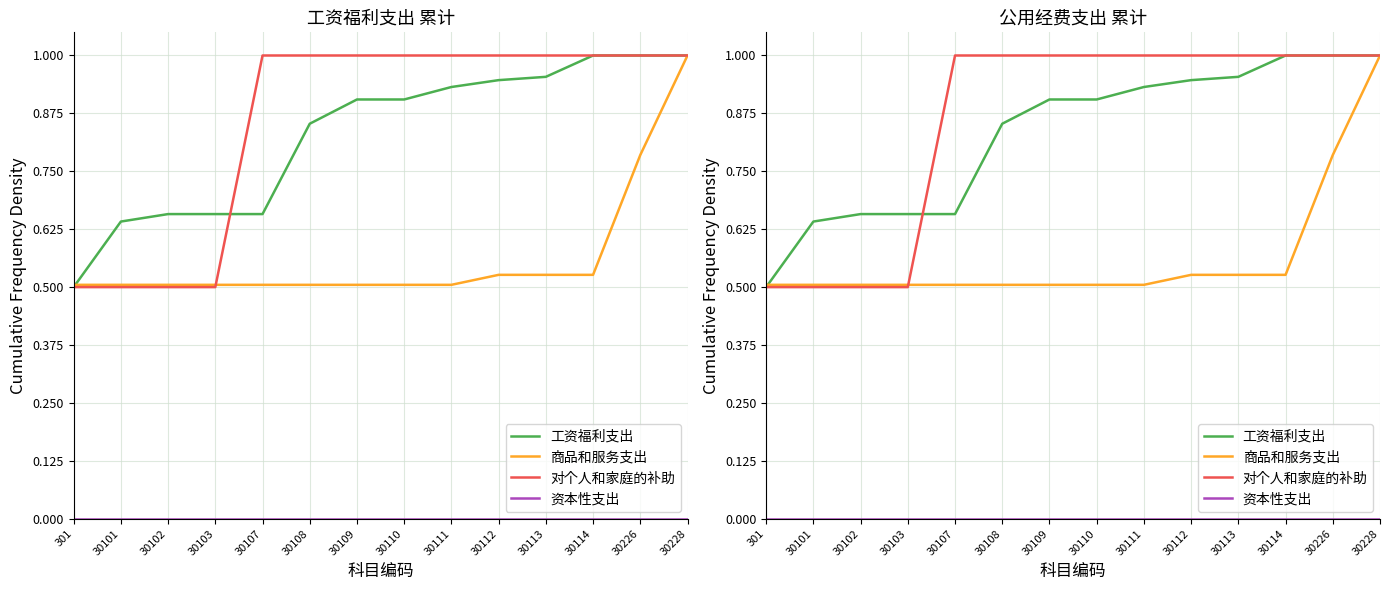

Is it true that 对个人和家庭的补助 equals 1.0 at 30228?

True